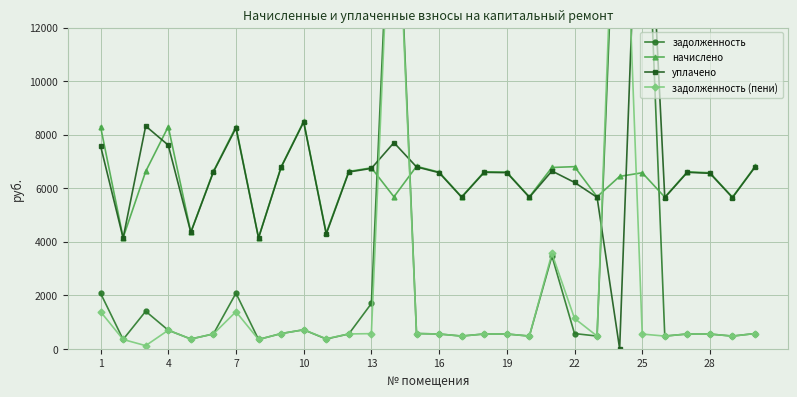

How many values in the задолженность (пени) series exceed 550?

16